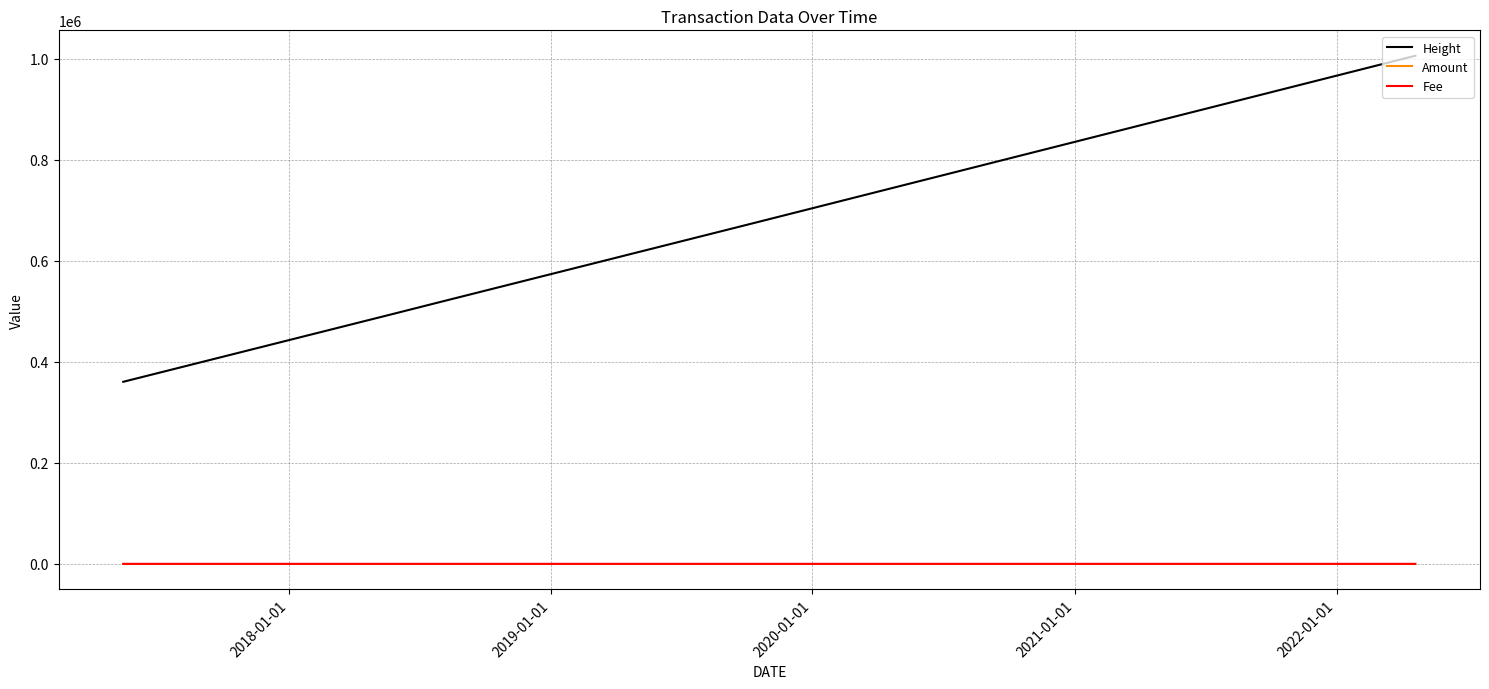

Which series has the largest total across all categories?

Height